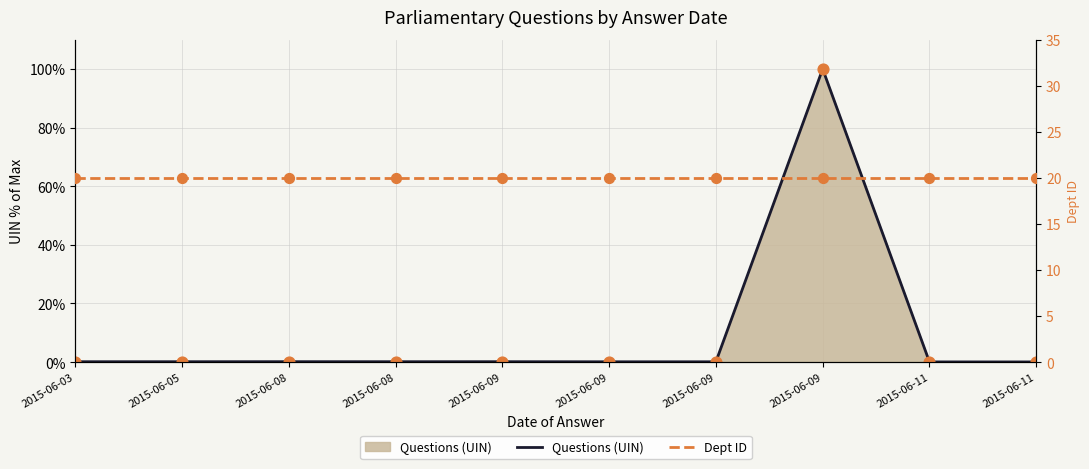

What are all the series names shown in the legend?

Questions (UIN), Dept ID